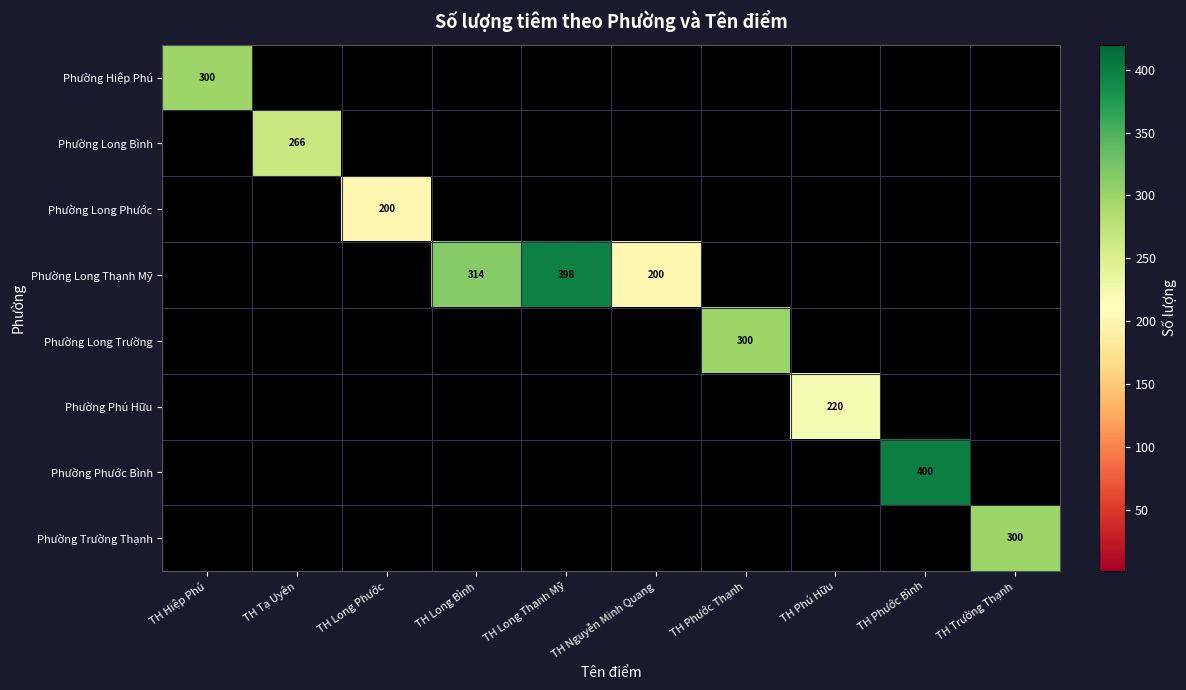

The Phường Long Thạnh Mỹ series shows 581 at TH Long Thạnh Mỹ. True or false?

False